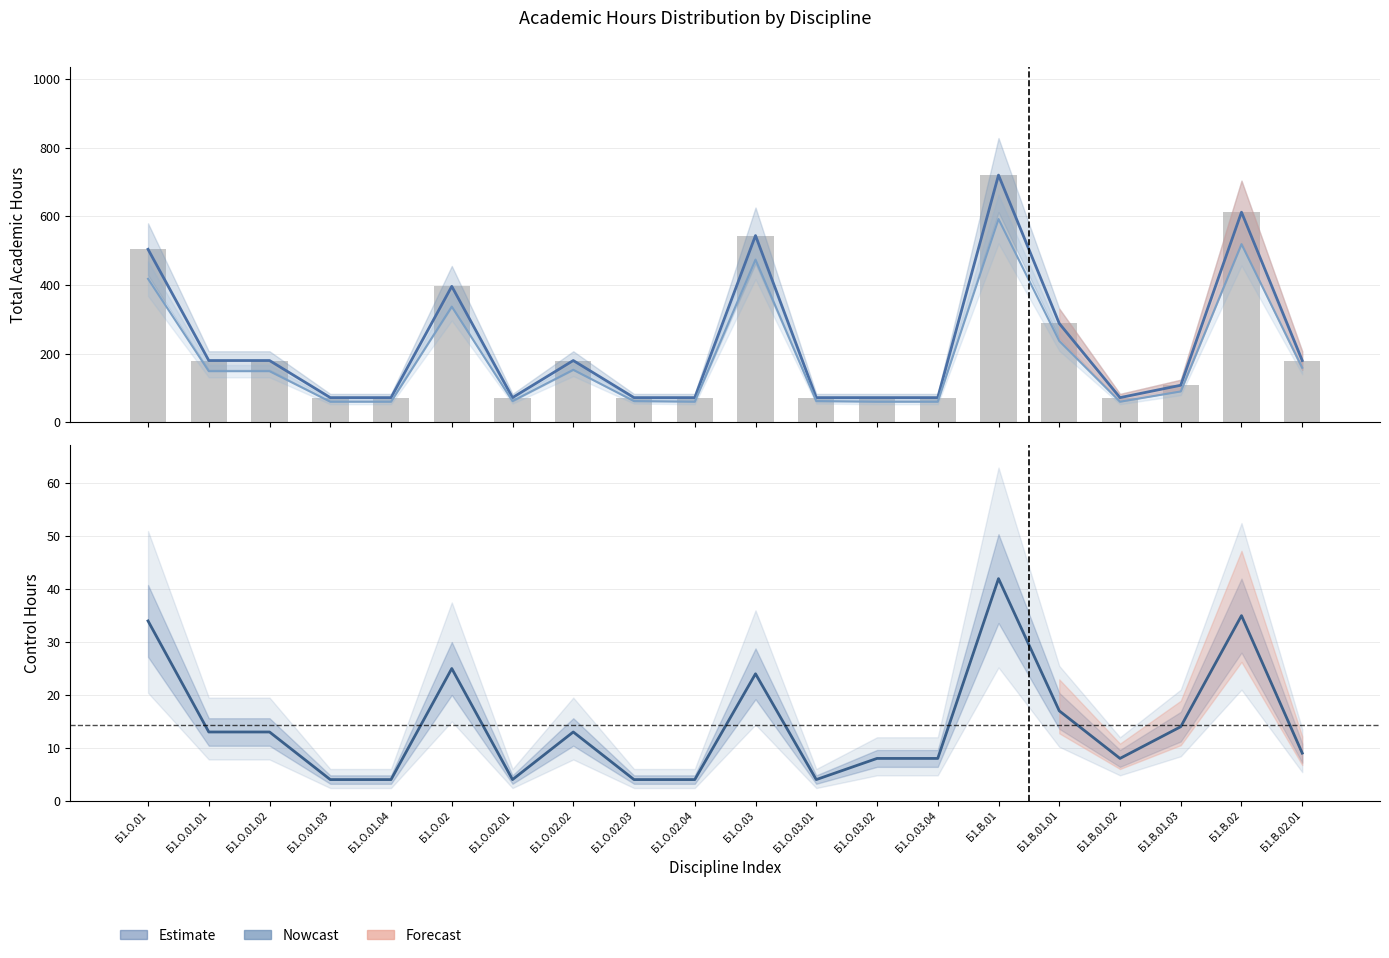

At which label does По плану first exceed 180?

Б1.О.01